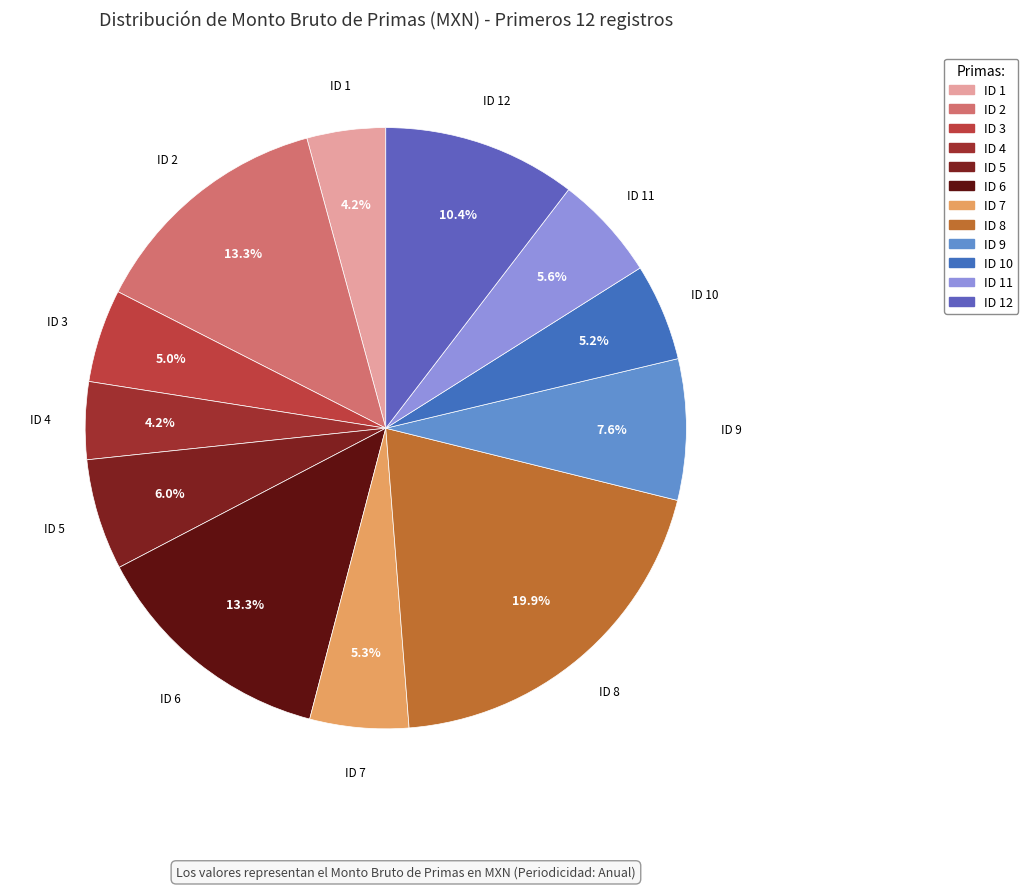

Count the number of slices in the pie.

12